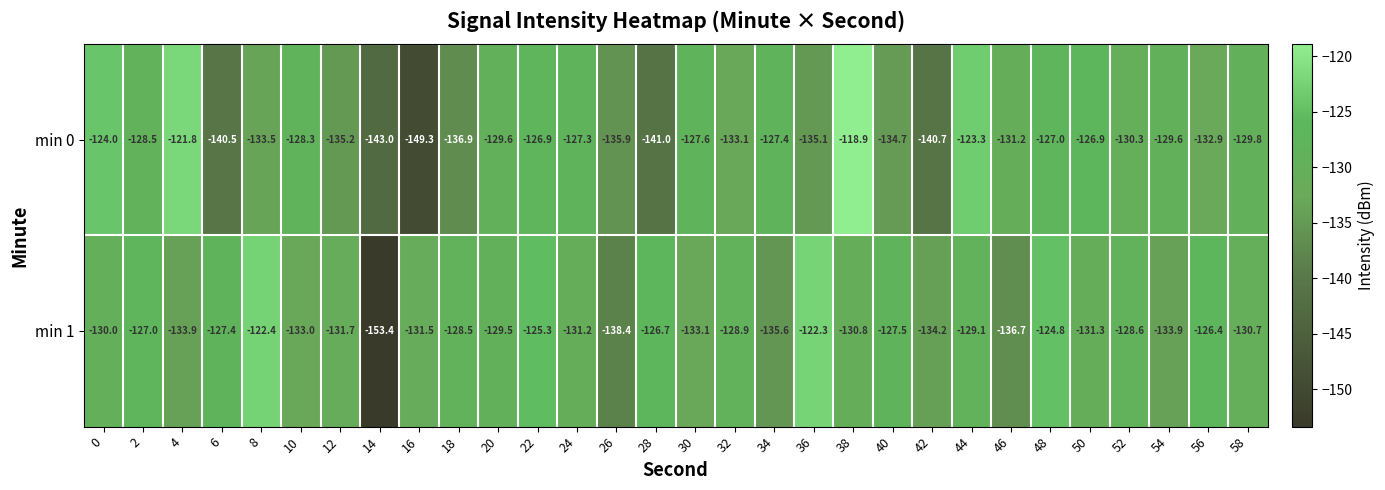

At which category is the sum across all series the highest?

38